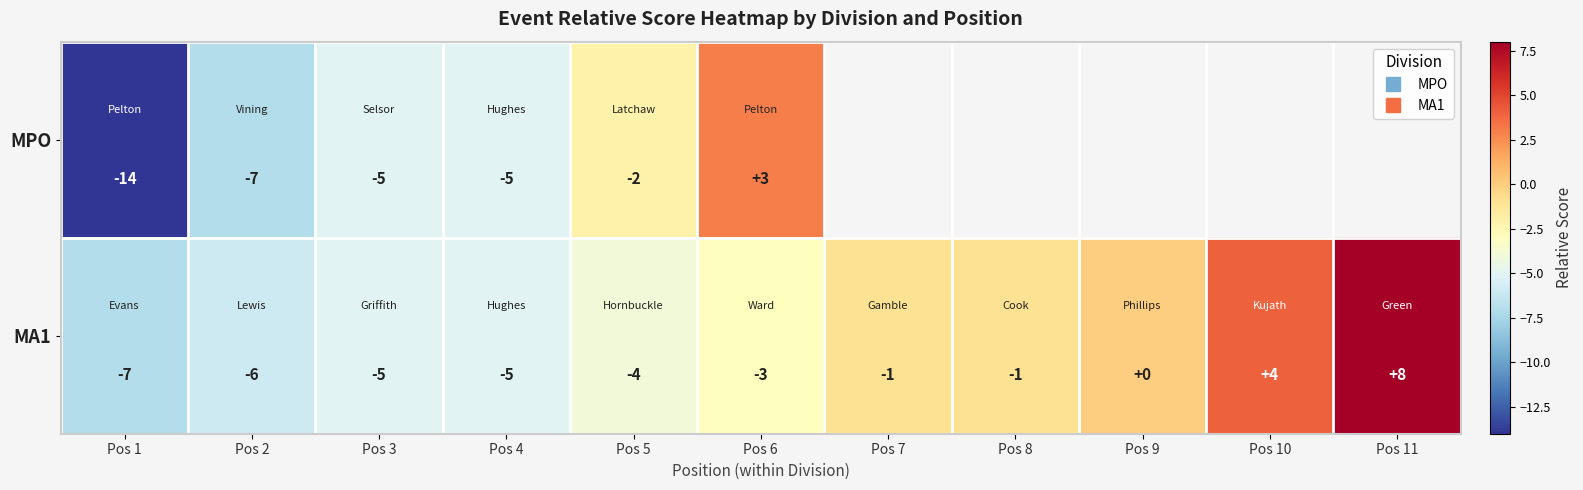

What is the average value of the MA1 series?

-1.8